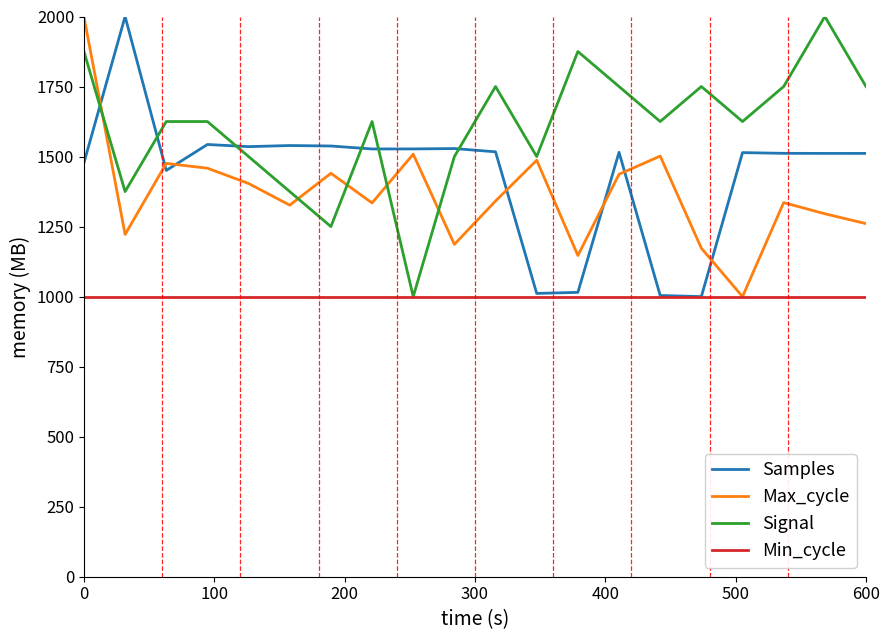

What is the highest value of the Max_cycle series?

2000.0